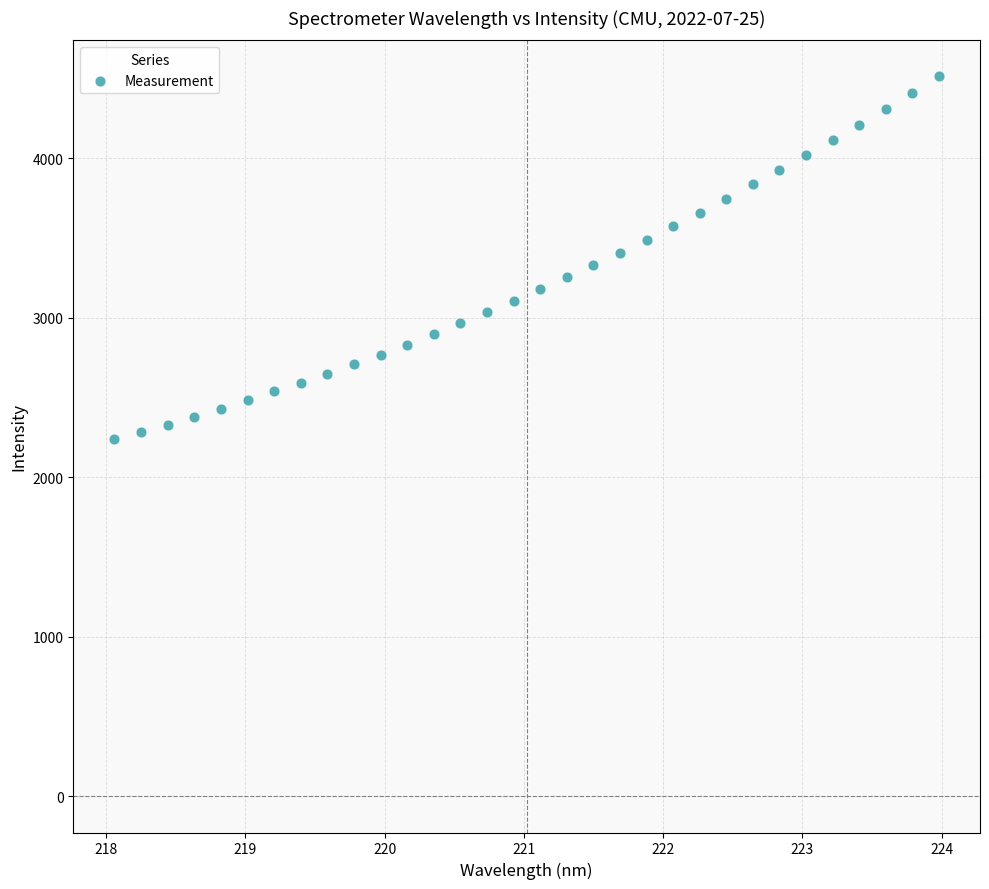

What is the range of Y values (max minus min)?

2273.8